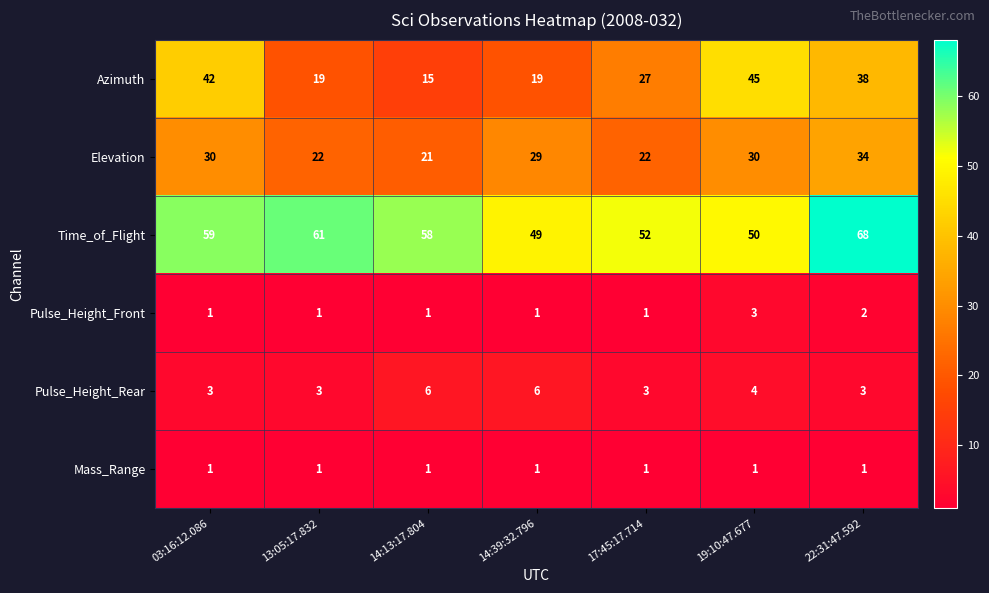

What is the minimum value shown in the chart?

1